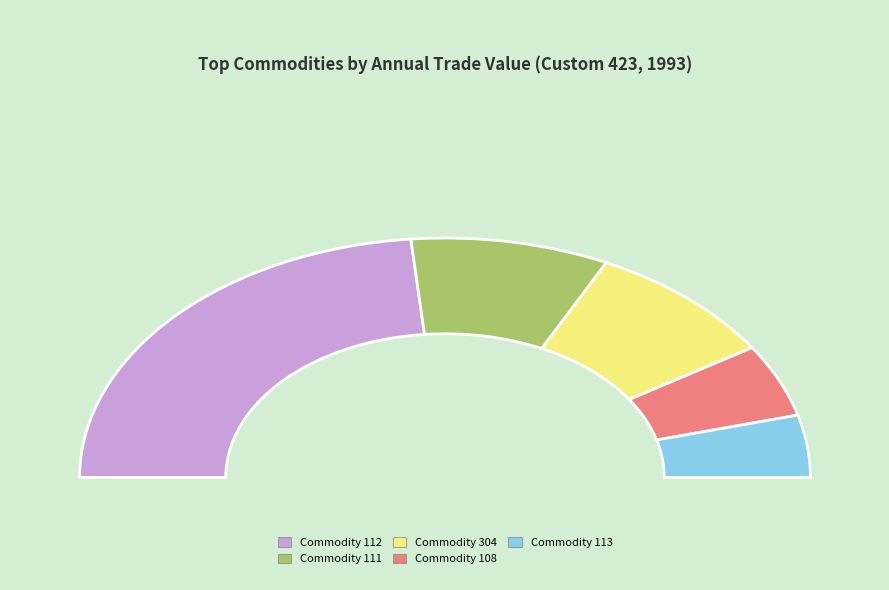

Combined, do 108 and 304 account for over 50%?

No